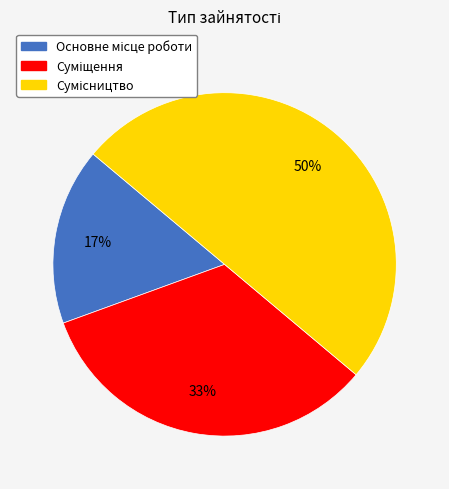

To the nearest percent, what is the difference between the largest and smallest slice percentages?

33%